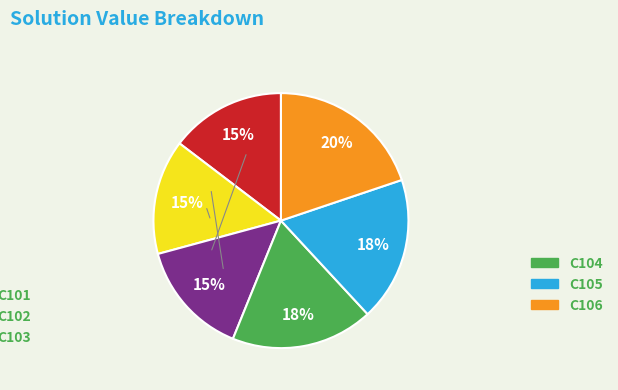

Is there a majority slice in this chart?

No